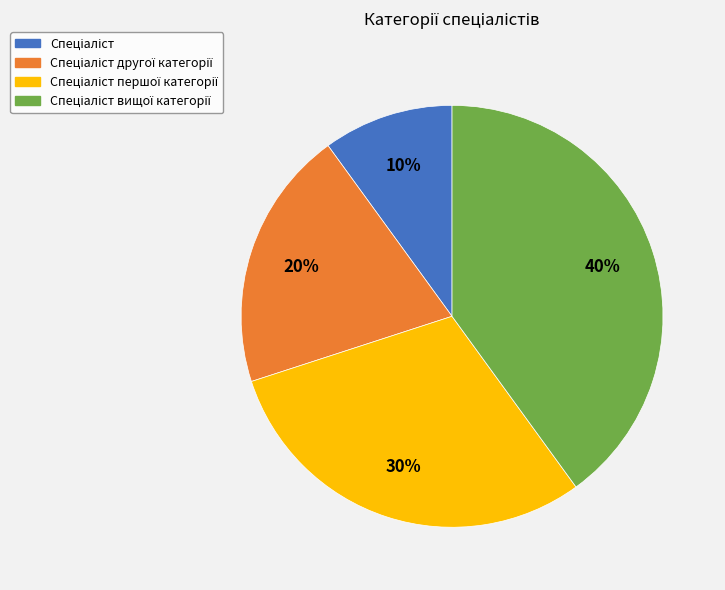

Is there a majority slice in this chart?

No